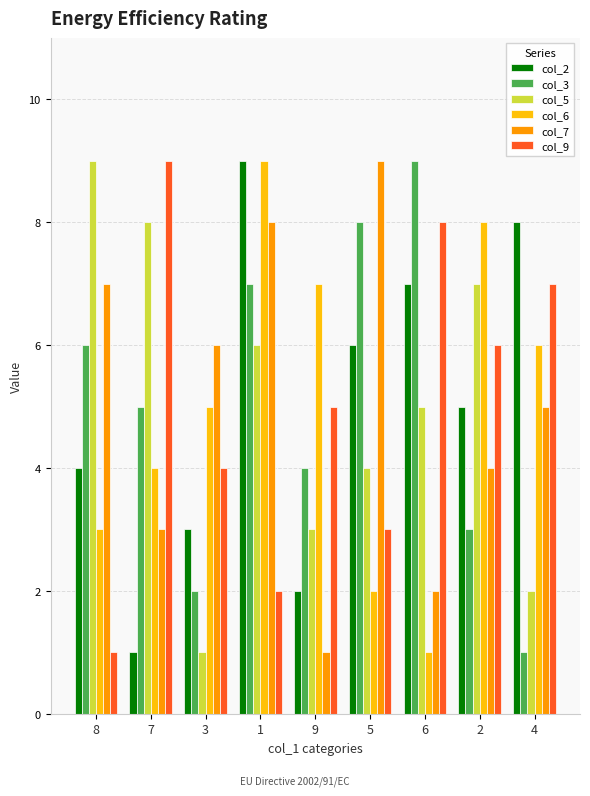

What is the average value of the col_5 series?

5